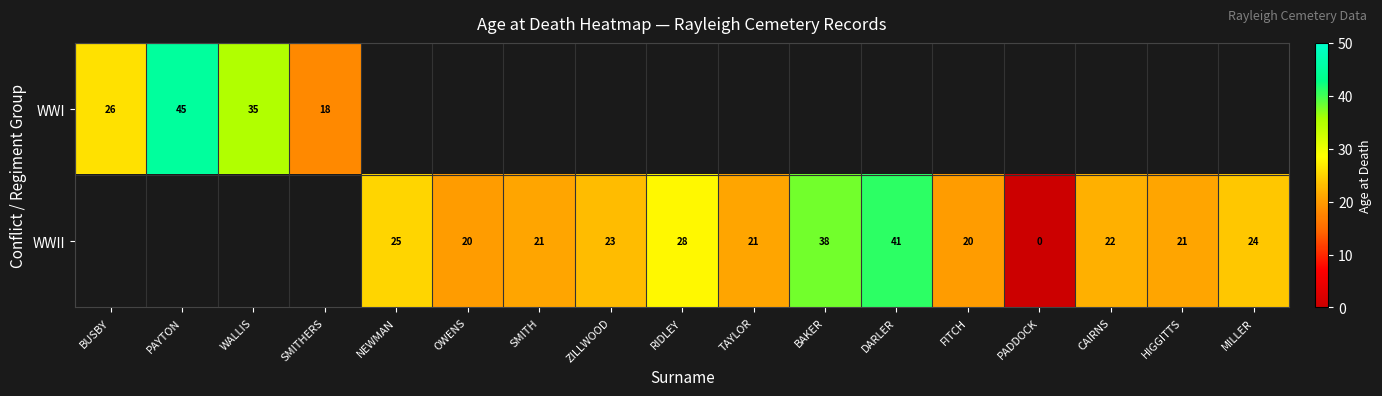

Which category has the highest value across all series?

PAYTON